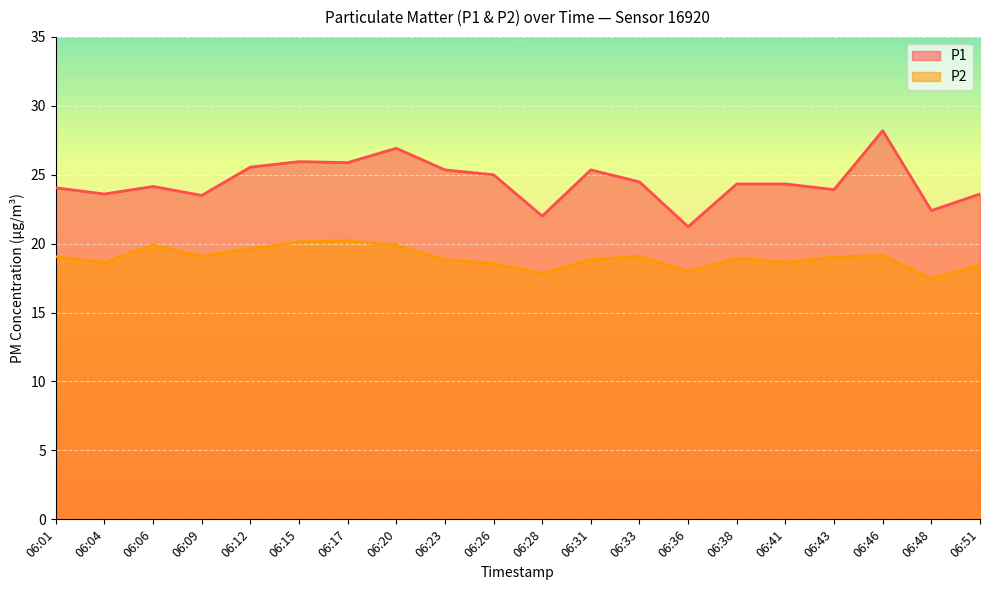

The value of P2 at 06:28 is 23.4. True or false?

False